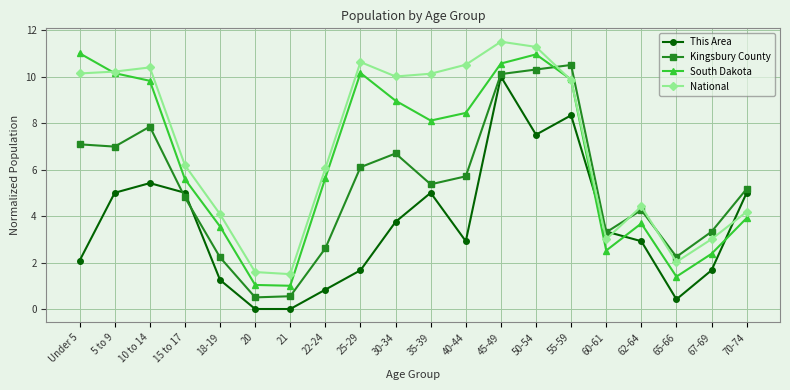

What is the approximate value of This Area at 62-64?

2.9